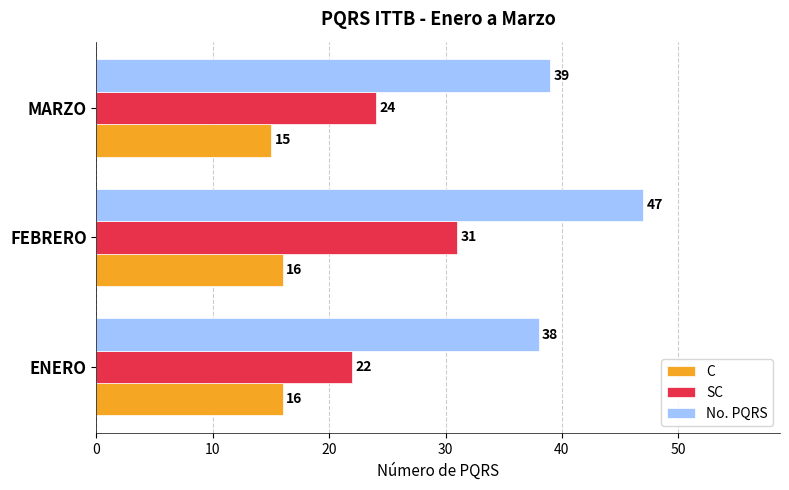

What is the minimum value for No. PQRS?

38